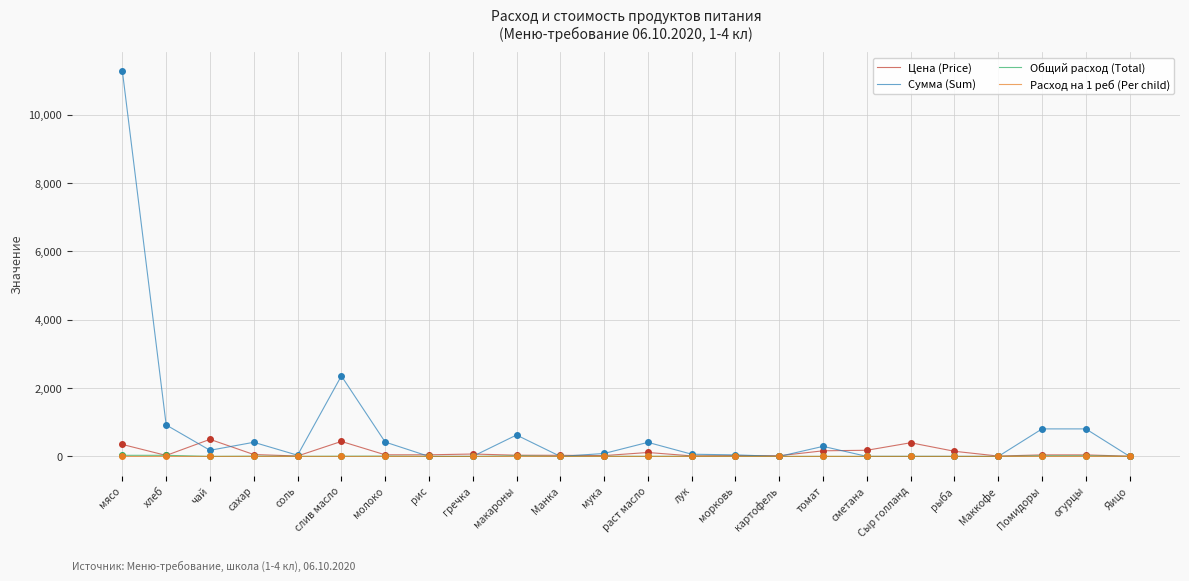

What is the total value across all series at Маккофе?

10.0